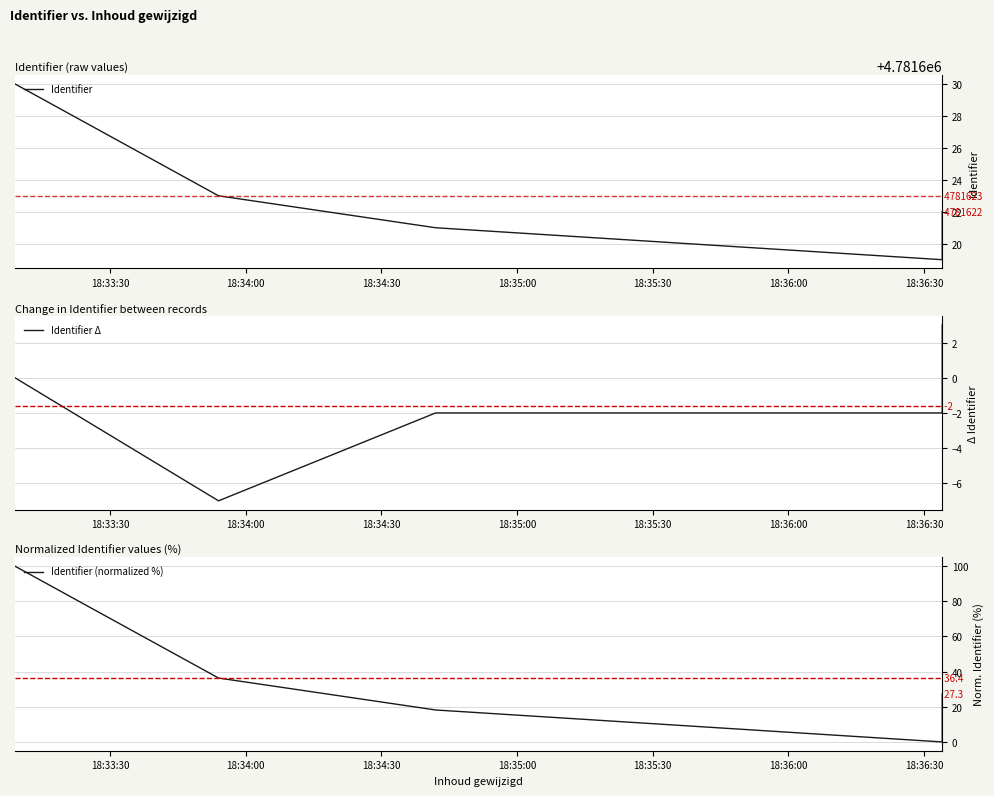

What is the total value across all series at 18:34:30?

4781637.2